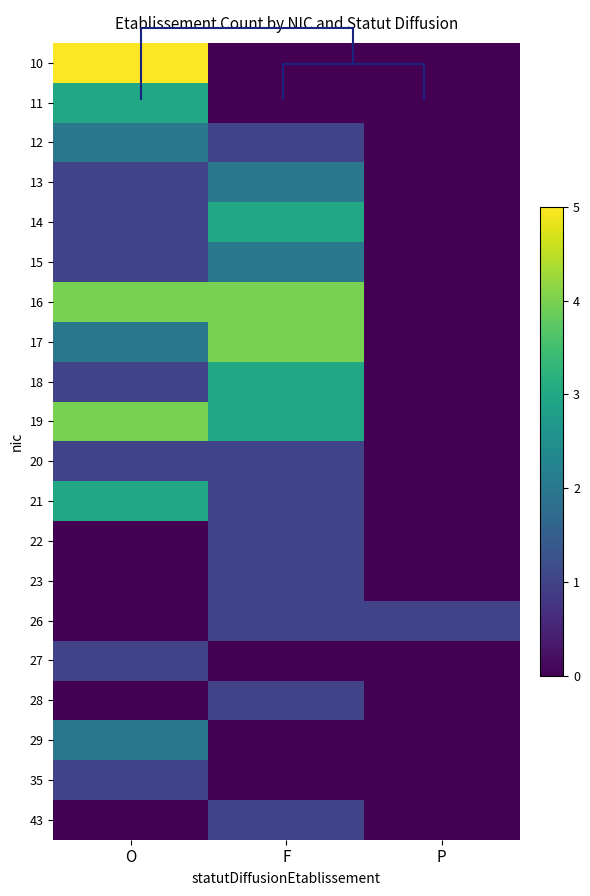

What is the approximate value of 12 at F?

1